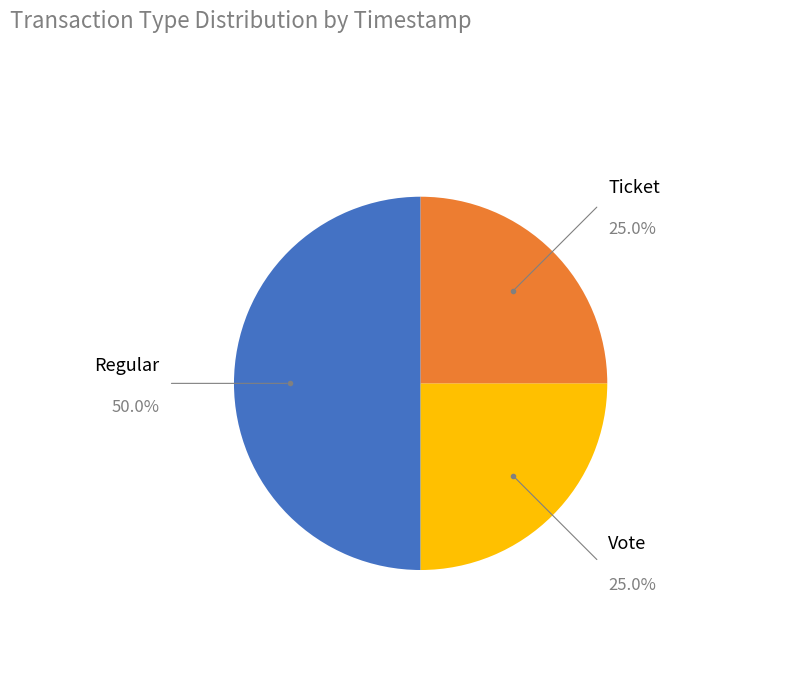

How many slices are in this pie chart?

3